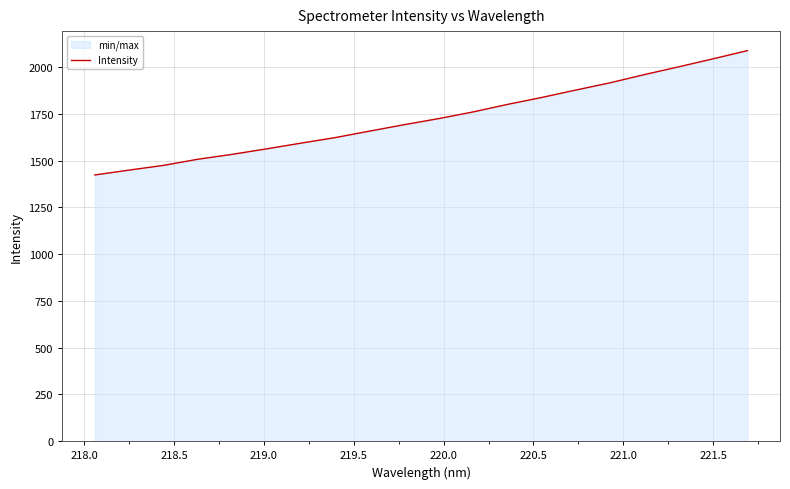

What is the greatest value displayed?

2088.9